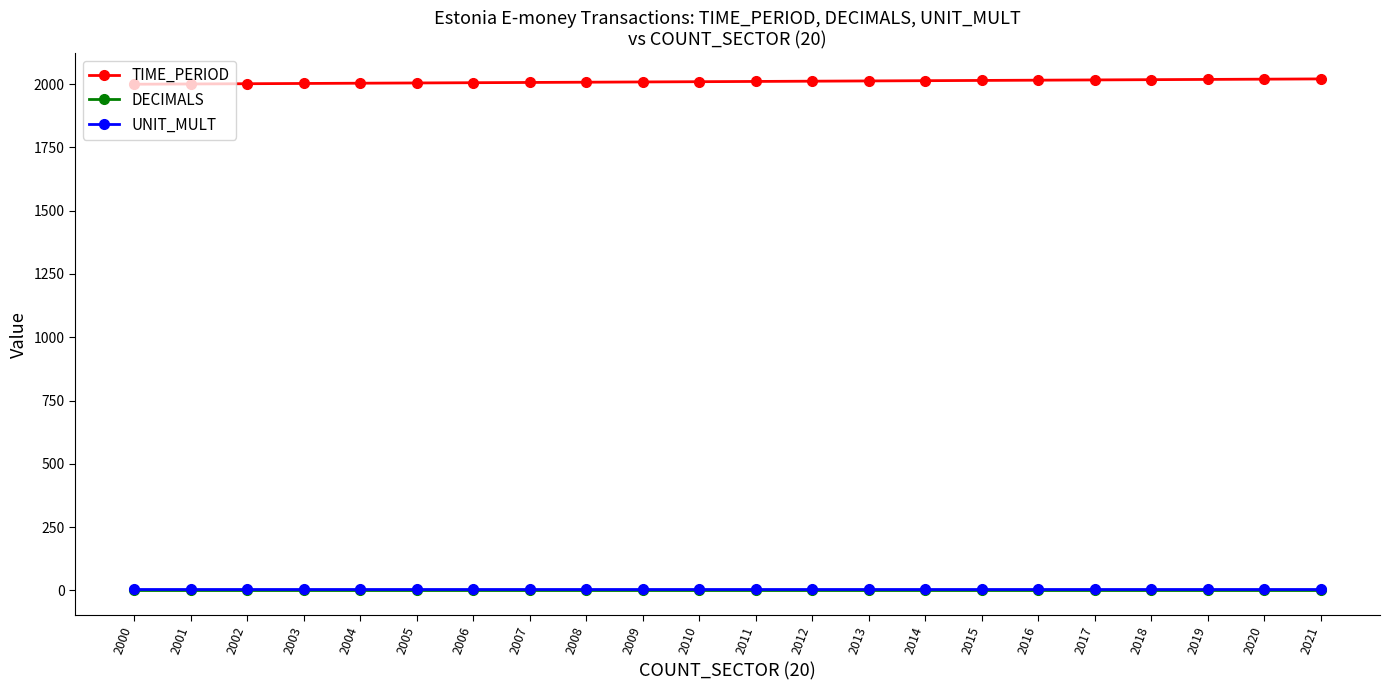

True or false: UNIT_MULT has a value of 6 at 2019.

True